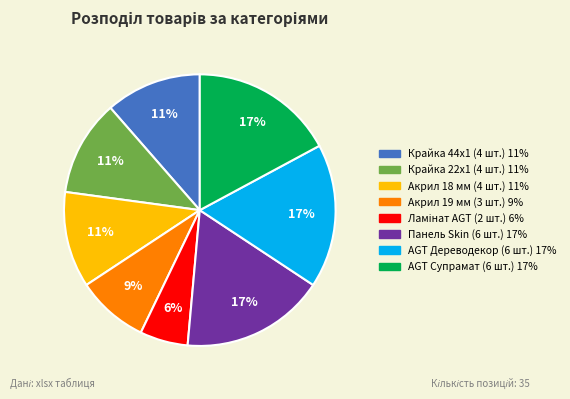

To the nearest percent, what is the average slice percentage?

12%